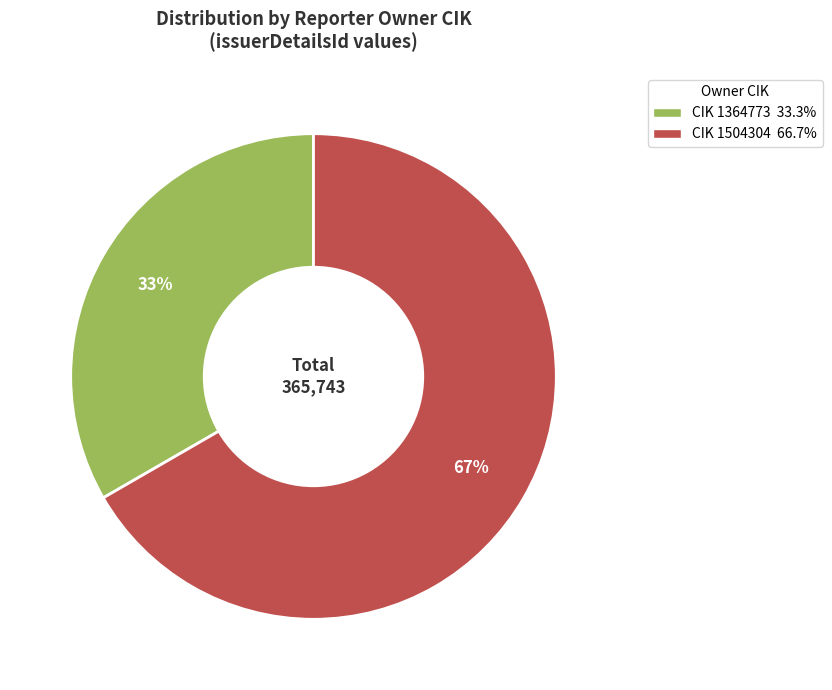

Does any single category account for the majority?

Yes